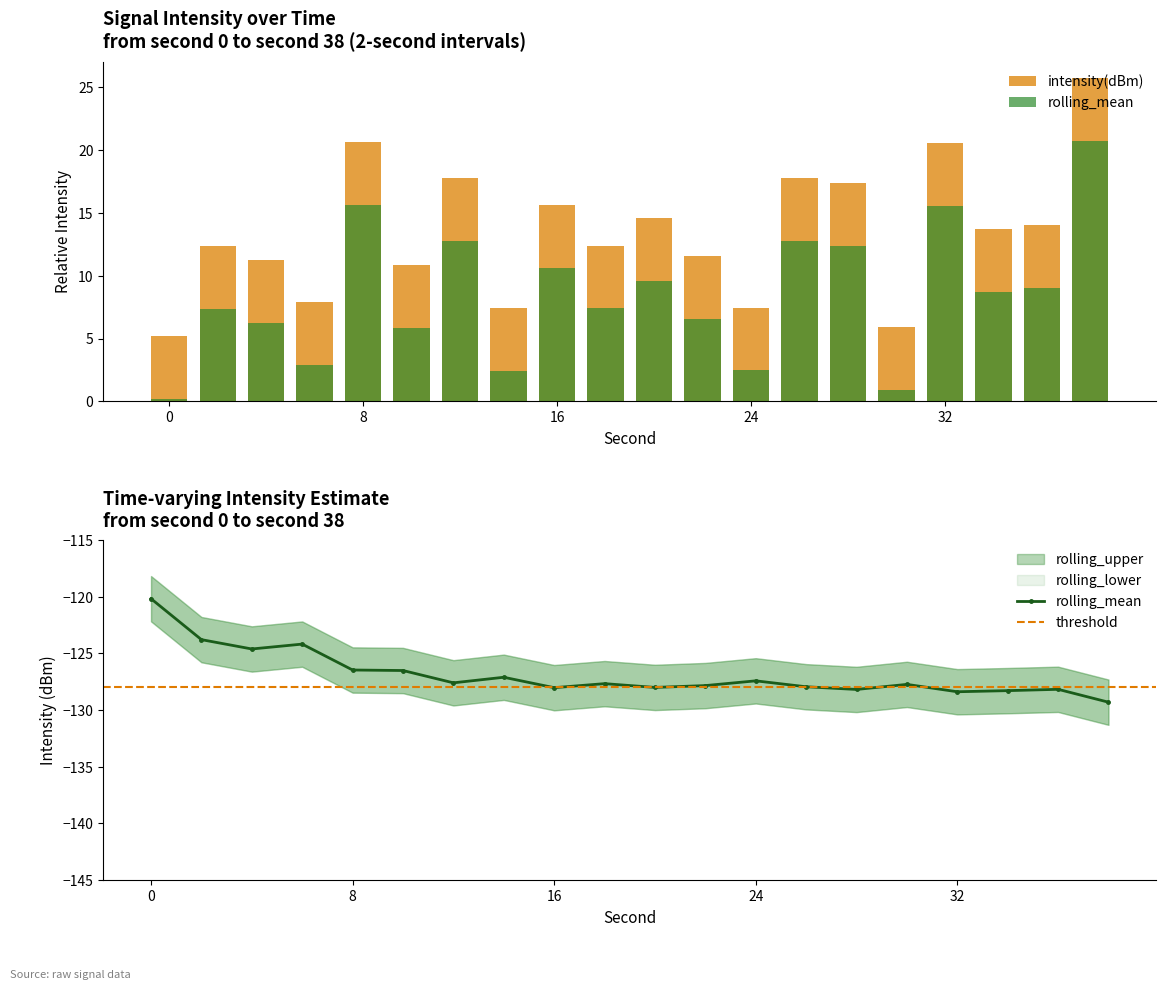

What is the sum of the intensity(dBm) values at 26 and 32?

38.3